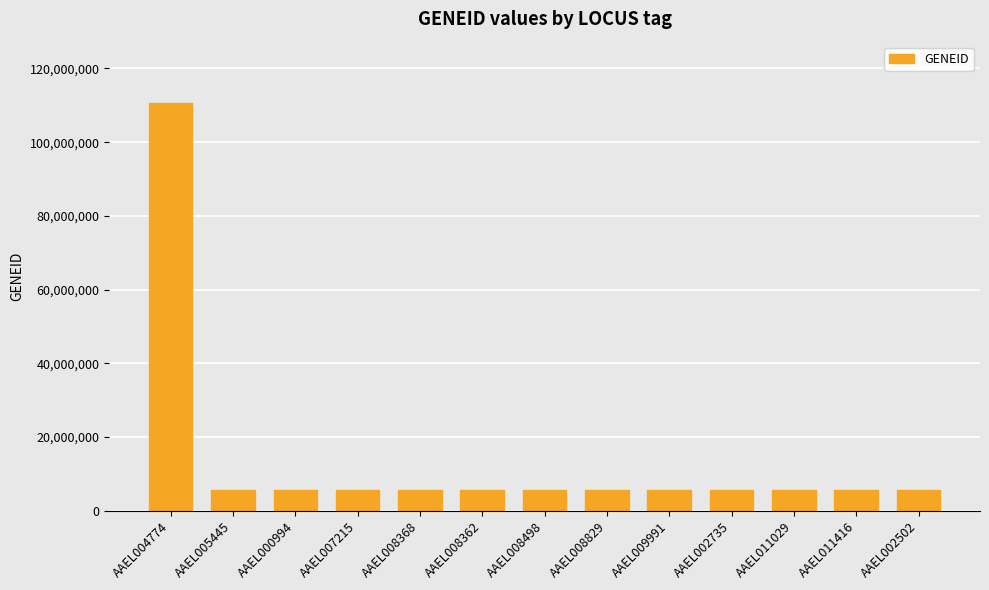

What is the greatest value displayed?

110674250